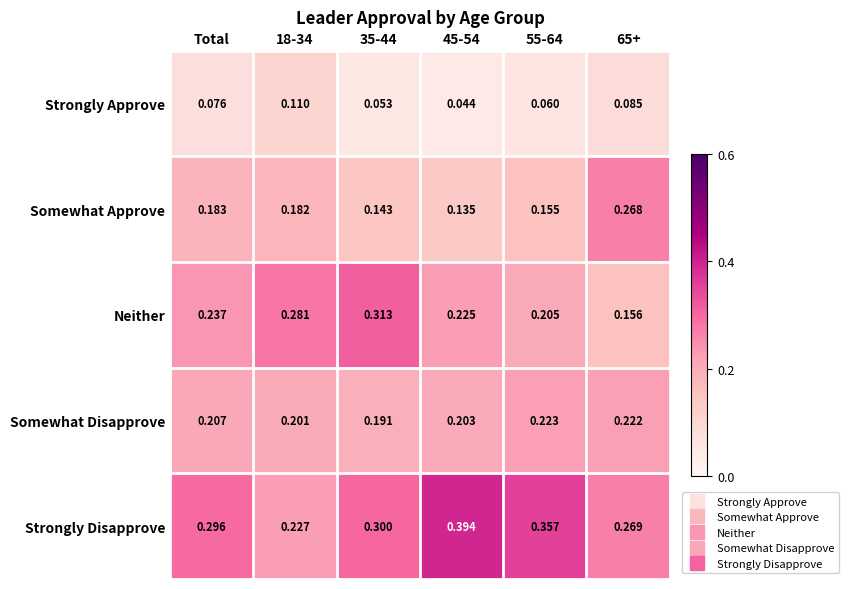

Which series has the largest total across all categories?

Strongly Disapprove